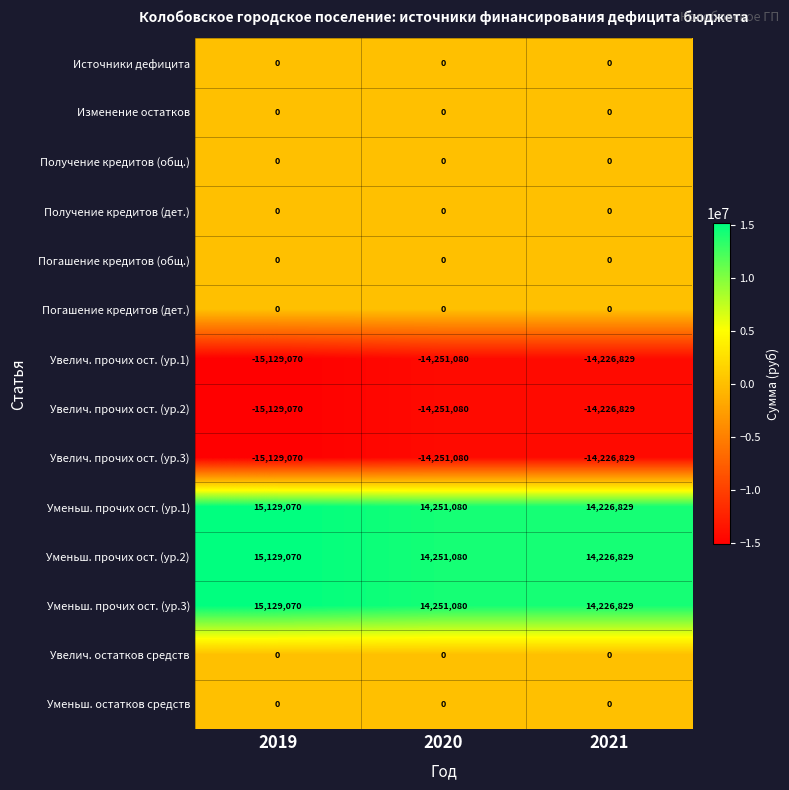

What is the maximum value shown in the chart?

15129070